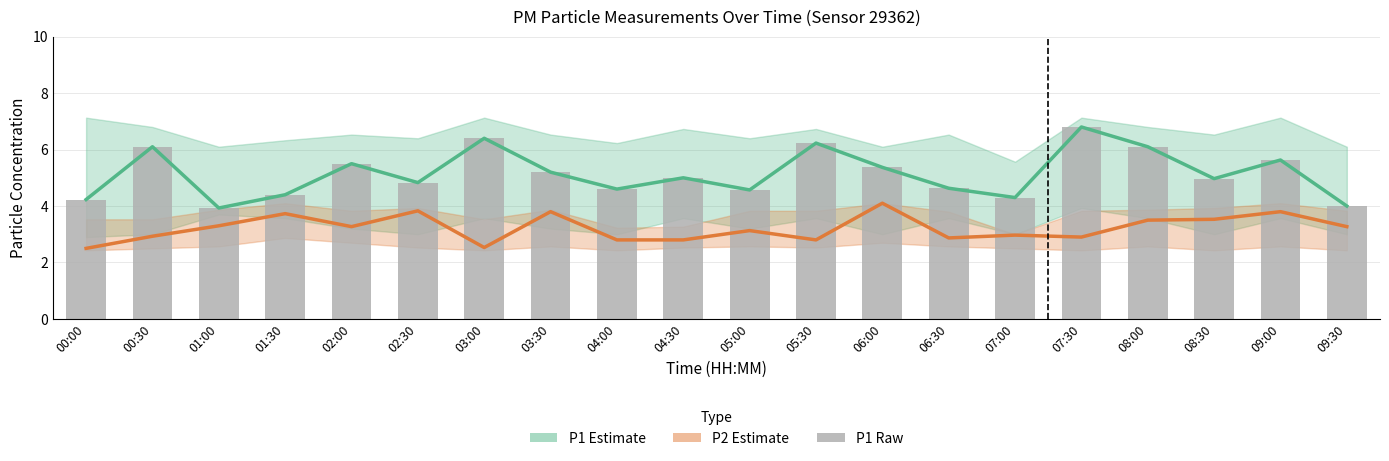

At how many categories does at least one series exceed 5?

9